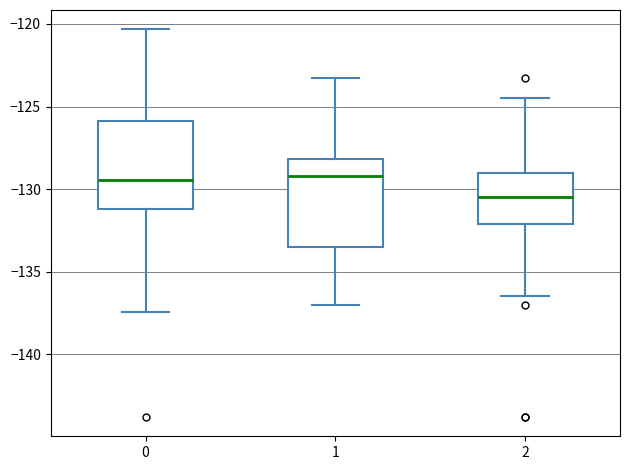

Where does the lower whisker of the box at x = 1 end on the y-axis? The values are not printed on the chart, so give them approximately, as read against the axis.

-137.0